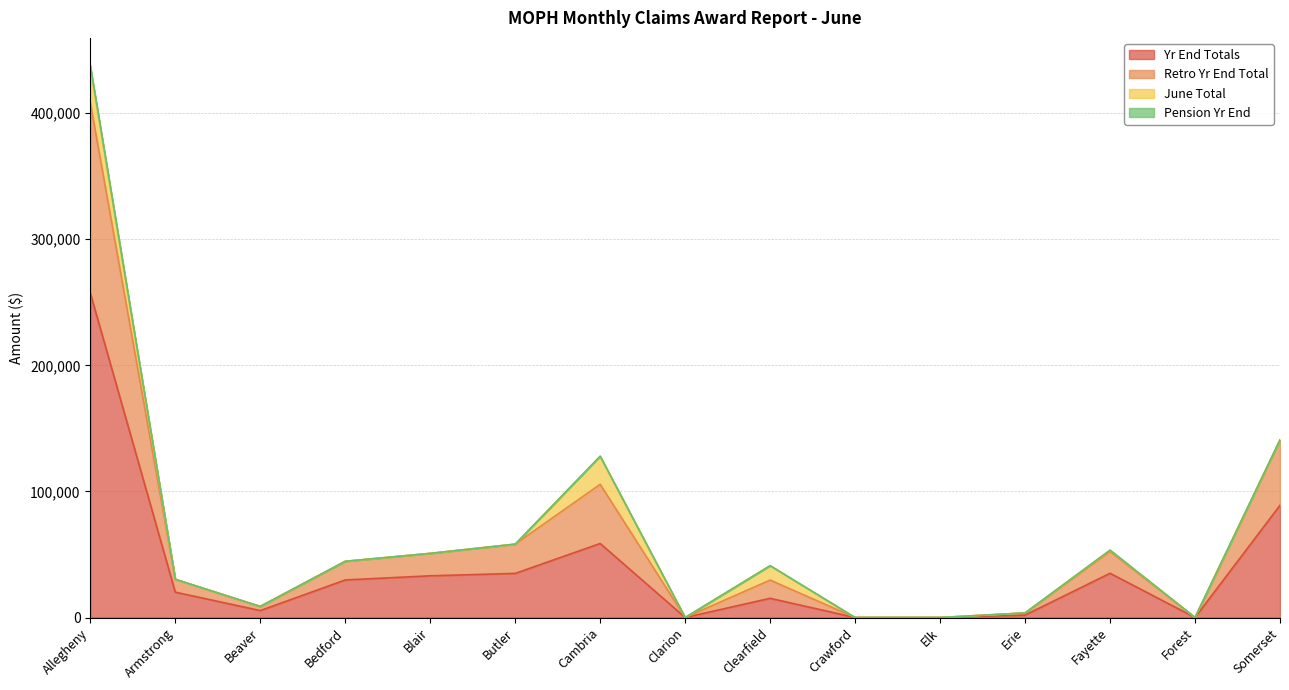

What position from the right is Blair?

11